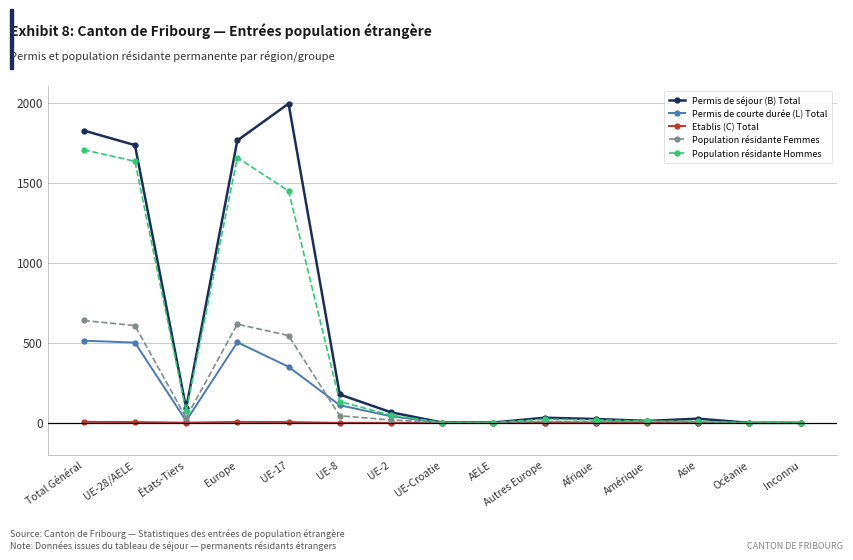

Where is the first local minimum for Permis de courte durée (L) Total?

États-Tiers